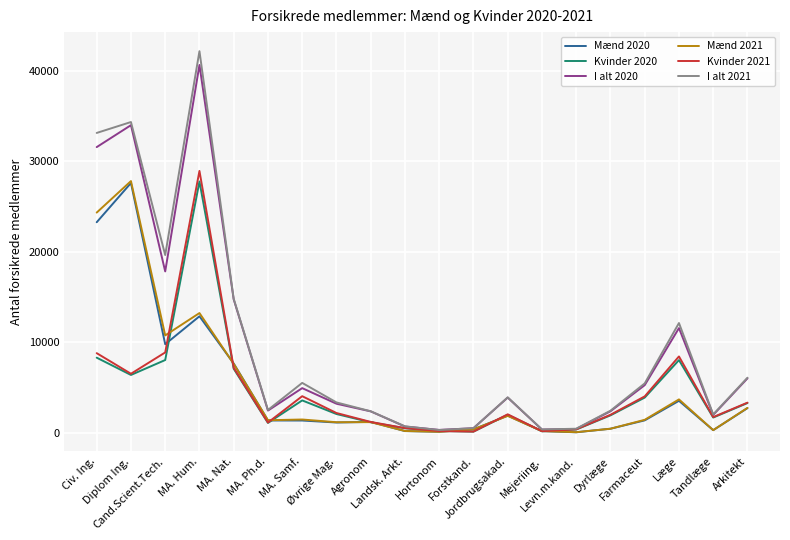

What position from the right is Civ. Ing.?

20